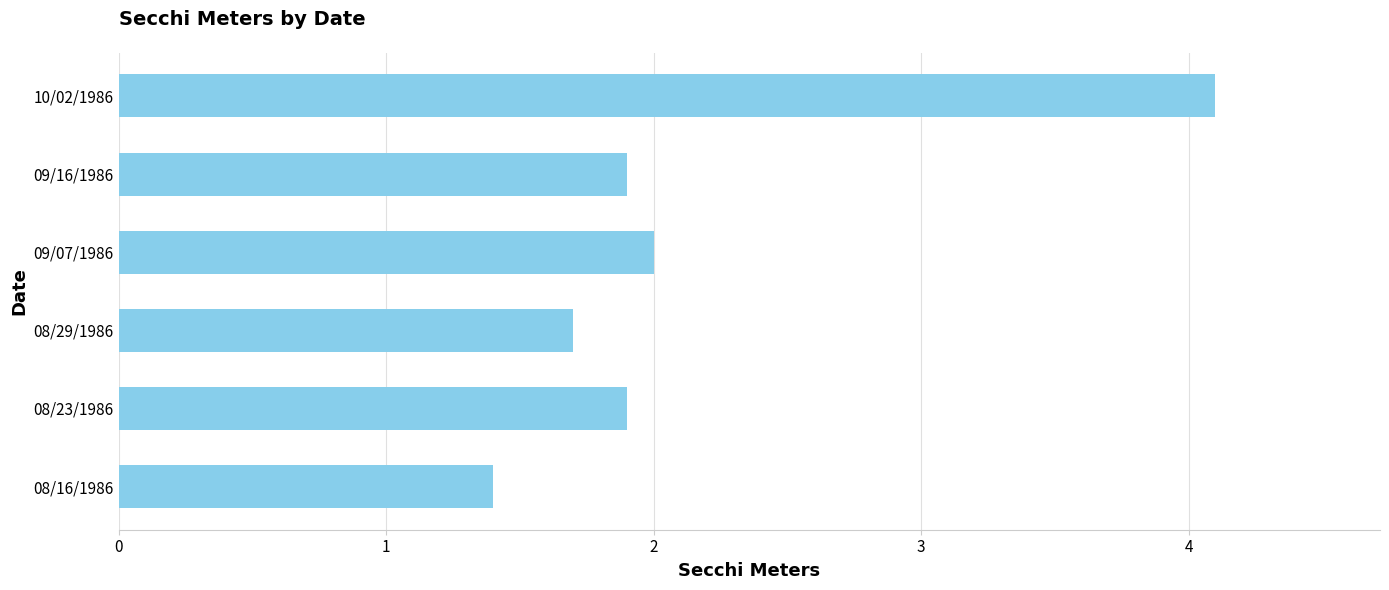

Which label corresponds to the largest value in the chart?

10/02/1986